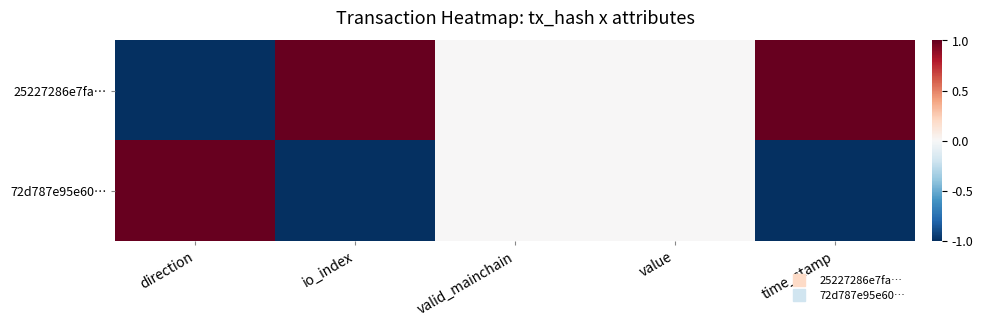

Reading left to right, list all the values displayed in this chart.

25227286e7fa…: direction=-1	io_index=1	valid_mainchain=0	value=0	time_stamp=1
72d787e95e60…: direction=1	io_index=-1	valid_mainchain=0	value=0	time_stamp=-1